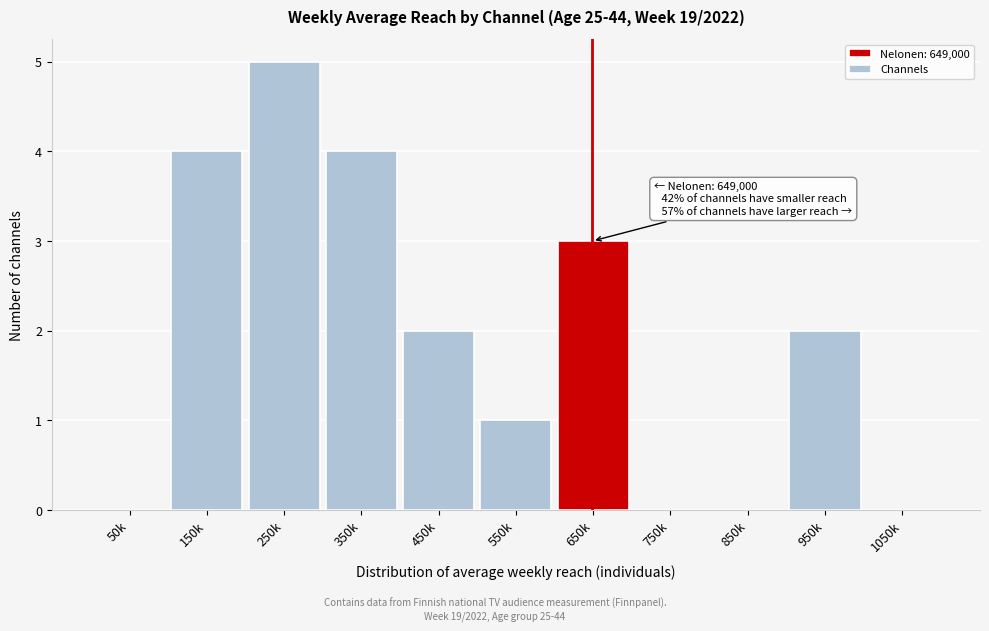

Reading left to right, list all the values displayed in this chart.

50k=0	150k=4	250k=5	350k=4	450k=2	550k=1	650k=3	750k=0	850k=0	950k=2	1050k=0